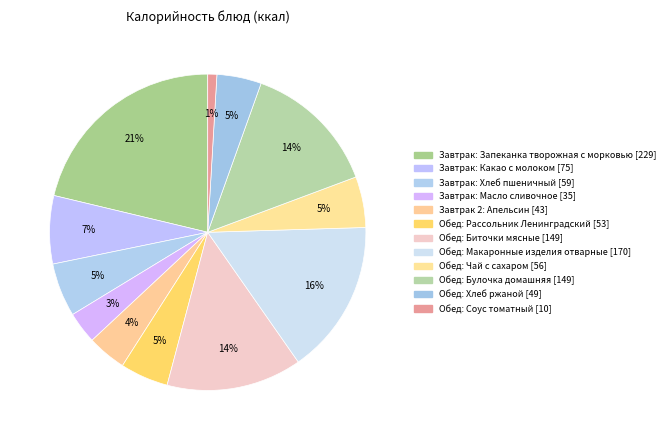

To the nearest percent, what is the difference between the largest and smallest slice percentages?

20%